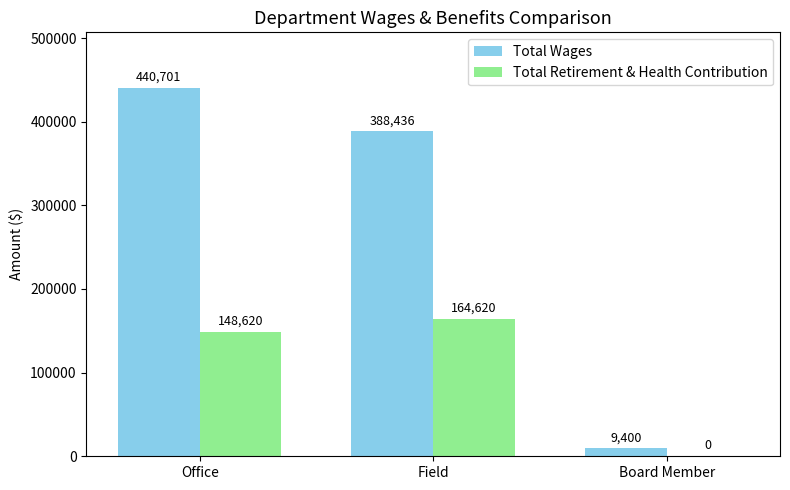

How many categories are shown in the chart?

3